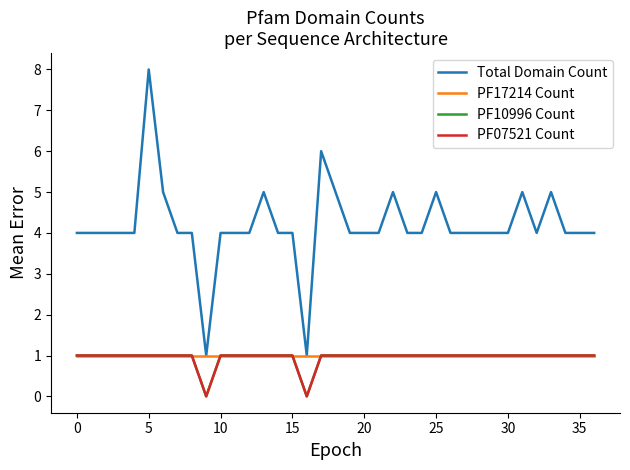

Does the chart have visible grid lines?

No